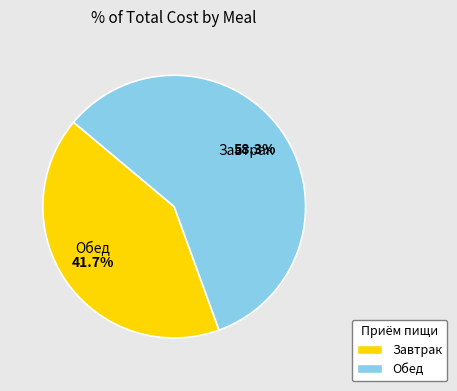

Count the number of slices in the pie.

2